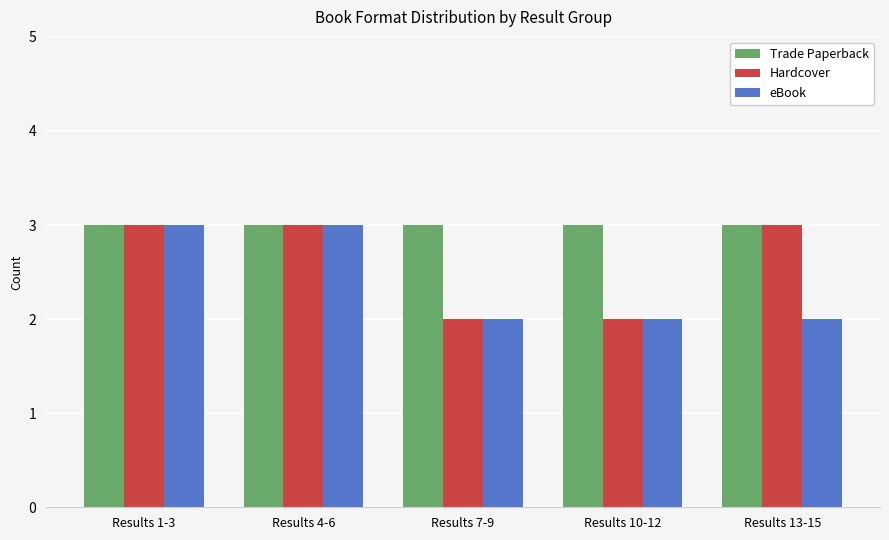

Which series has the largest total across all categories?

Trade Paperback